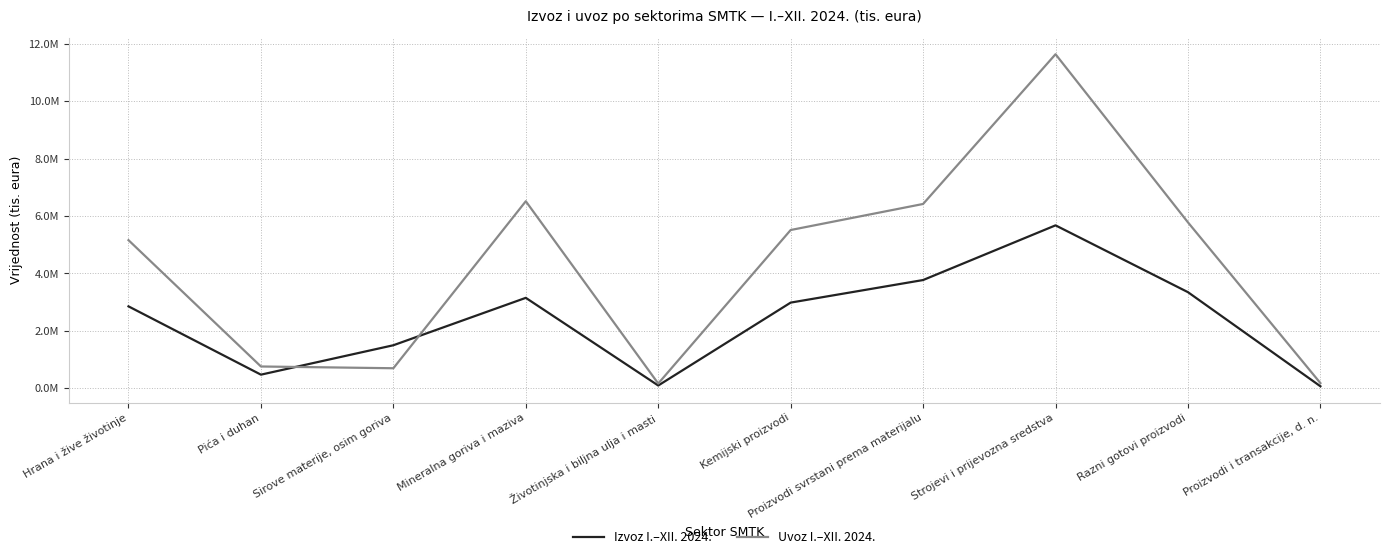

Where is the first local minimum for Izvoz I.–XII. 2024.?

Pića i duhan